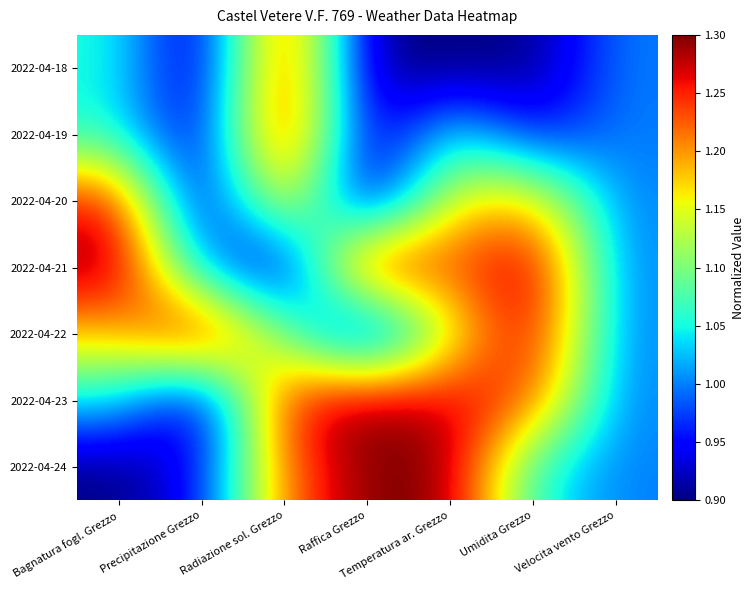

At which category is the sum across all series the highest?

Radiazione sol. Grezzo